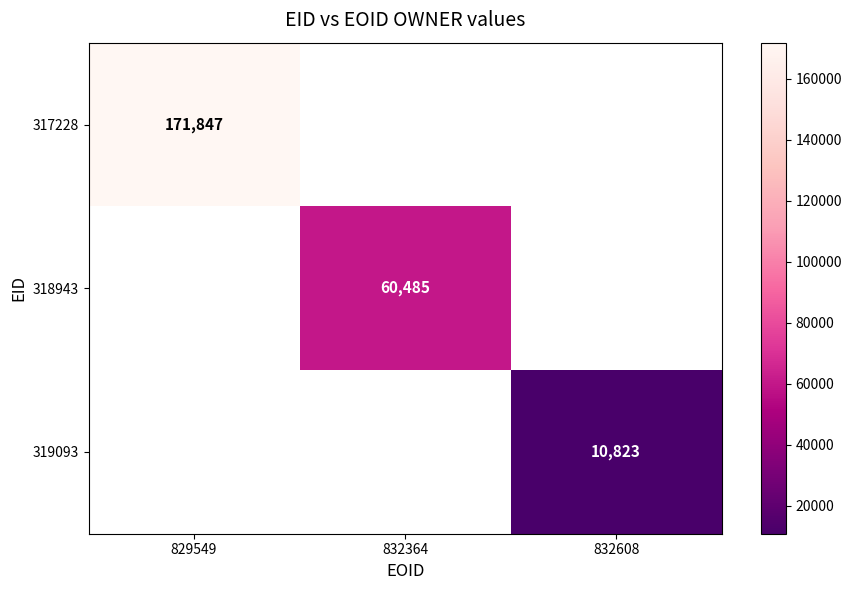

At which category does the chart reach its minimum across all series?

832608